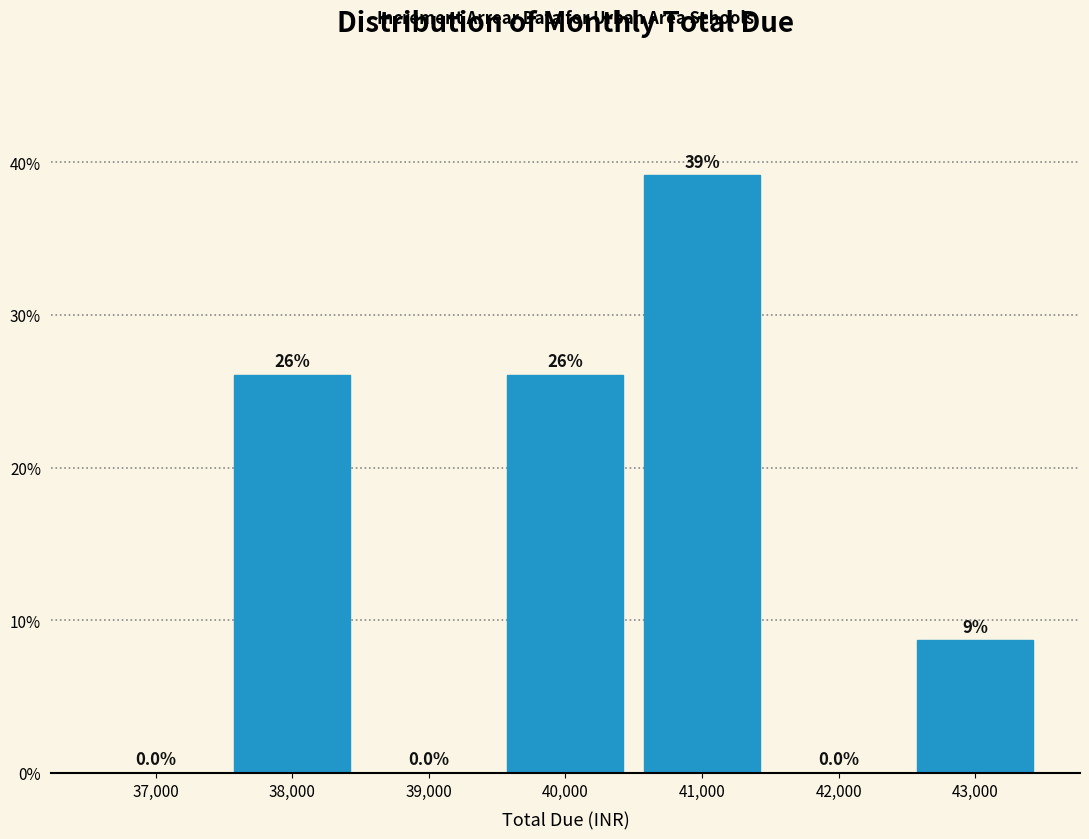

Which range on the x-axis has the tallest bar?

40500 to 41500